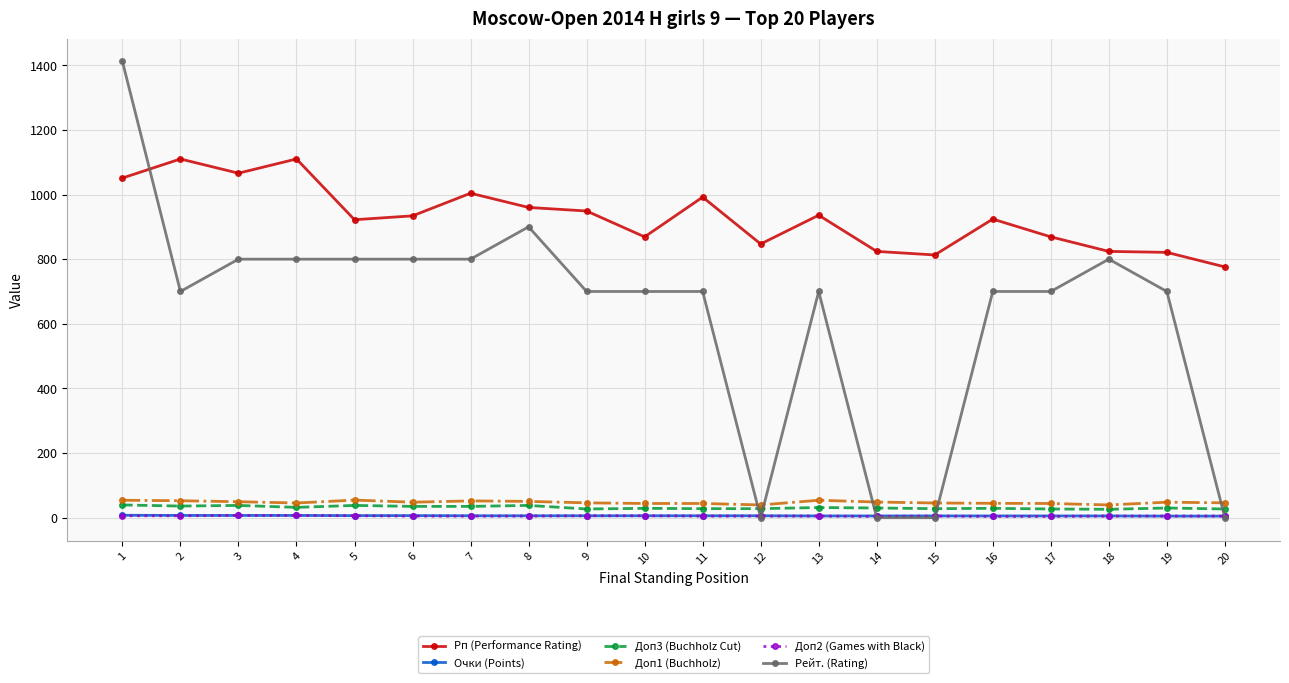

How many lines are shown in the chart?

6